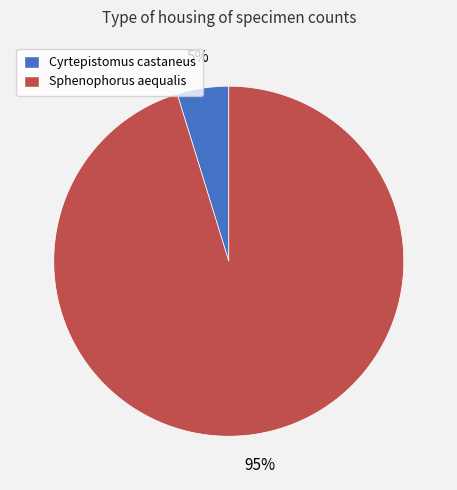

To the nearest percent, what is the average slice percentage?

50%